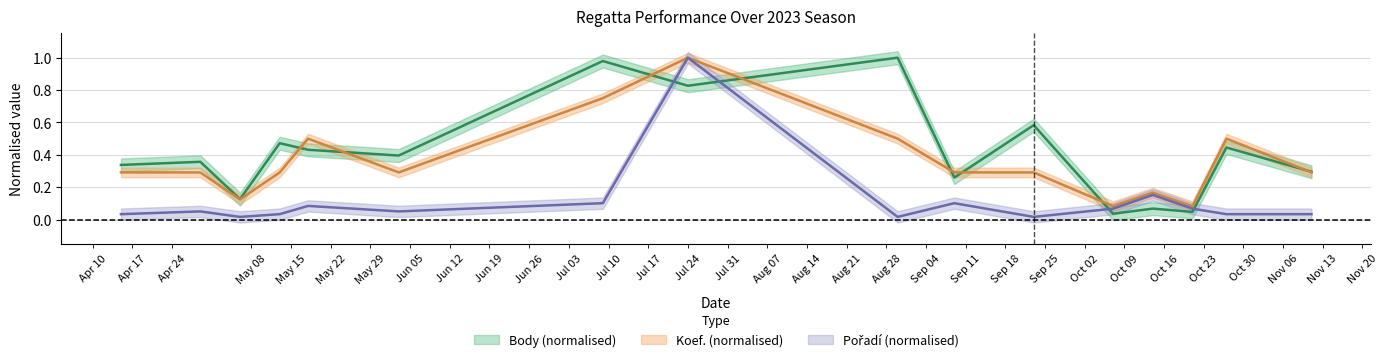

True or false: Body and Pořadí cross at least once.

True